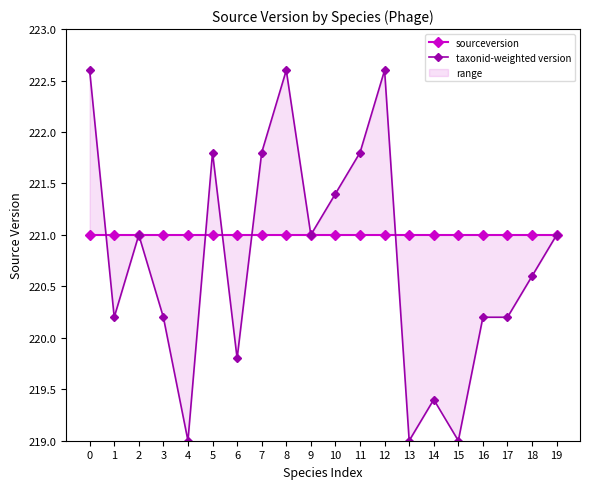

At which category does taxonid-weighted version reach its first local valley?

1